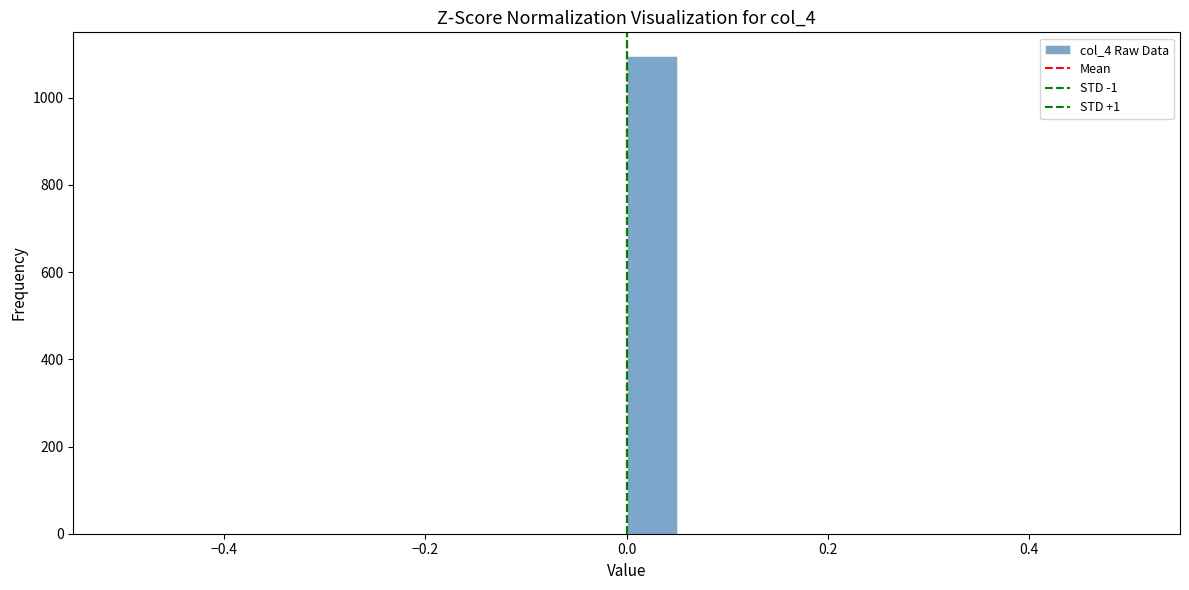

Read against the x-axis, roughly where is the centre of the tallest bar?

0.02